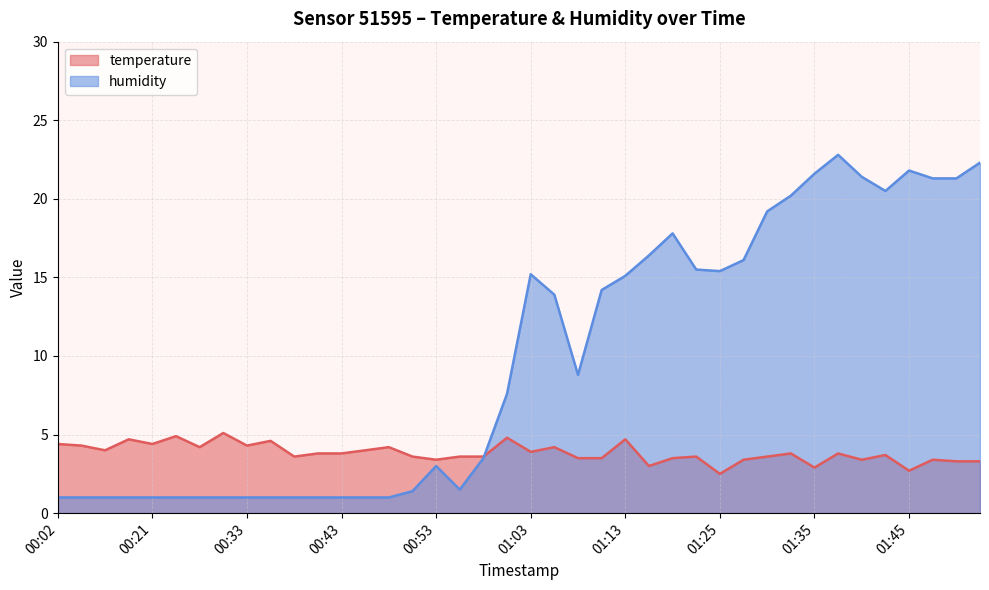

Does the chart display data point markers on the line(s)?

No